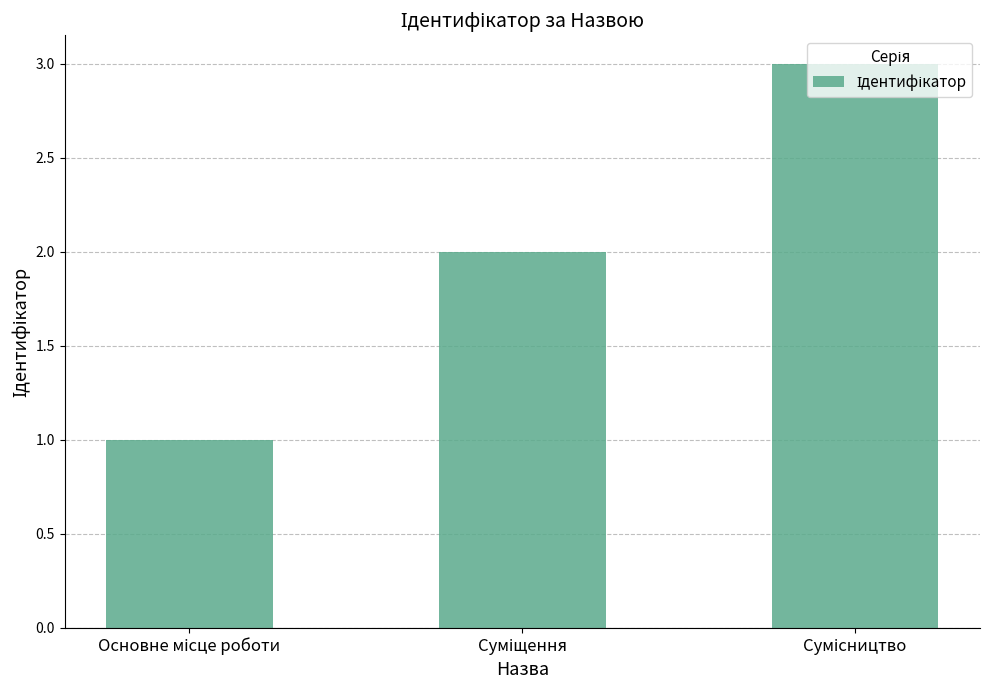

What is the maximum value shown in the chart?

3